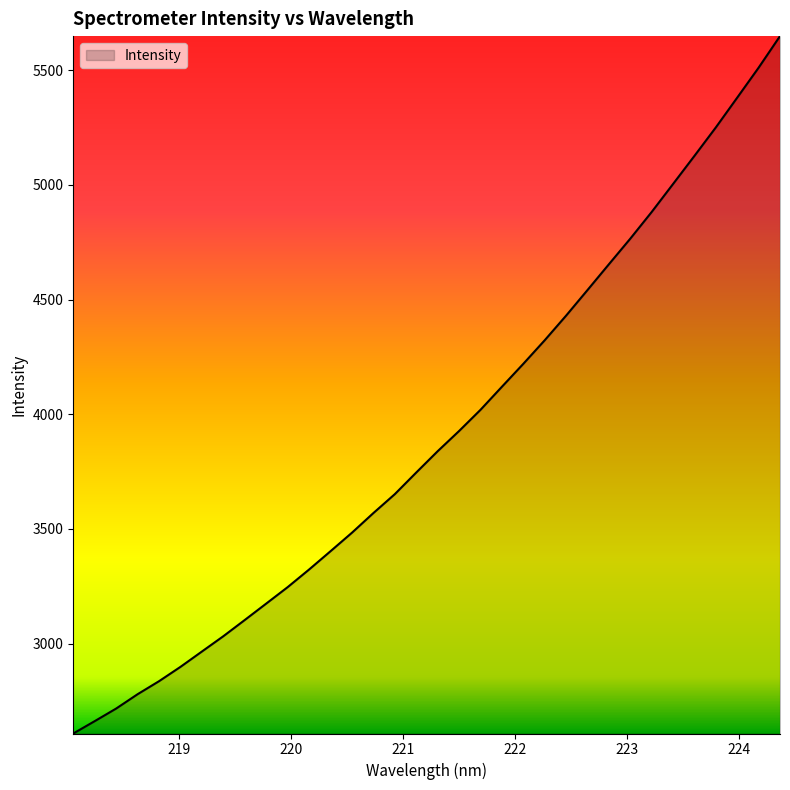

True or false: there are more than 2 points higher than both neighbors.

False